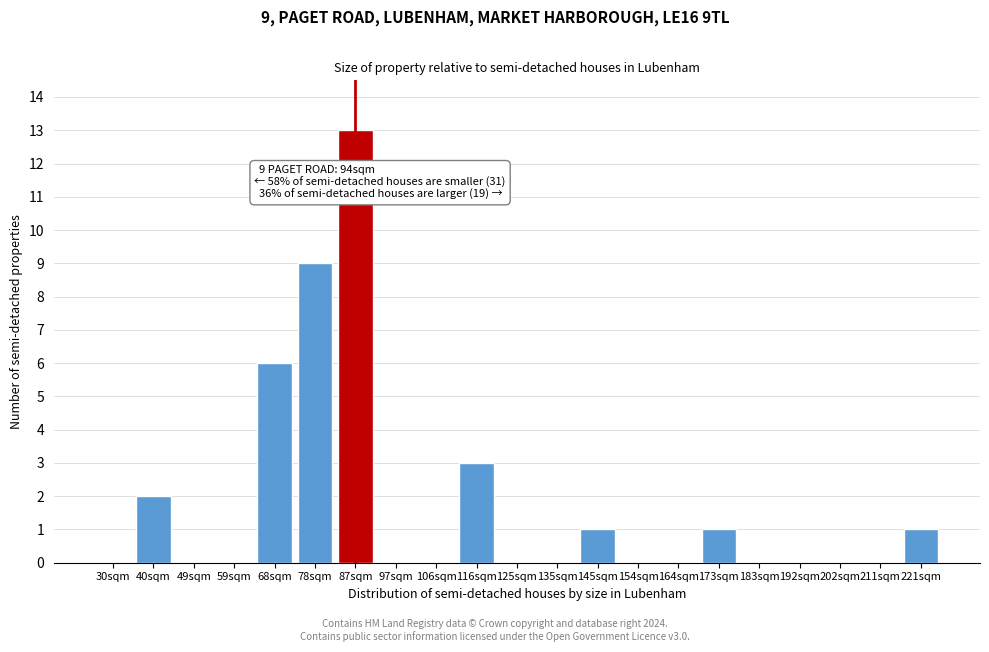

Reading right to left, extract all data points from this chart.

221sqm=1	211sqm=0	202sqm=0	192sqm=0	183sqm=0	173sqm=1	164sqm=0	154sqm=0	145sqm=1	135sqm=0	125sqm=0	116sqm=3	106sqm=0	97sqm=0	87sqm=13	78sqm=9	68sqm=6	59sqm=0	49sqm=0	40sqm=2	30sqm=0